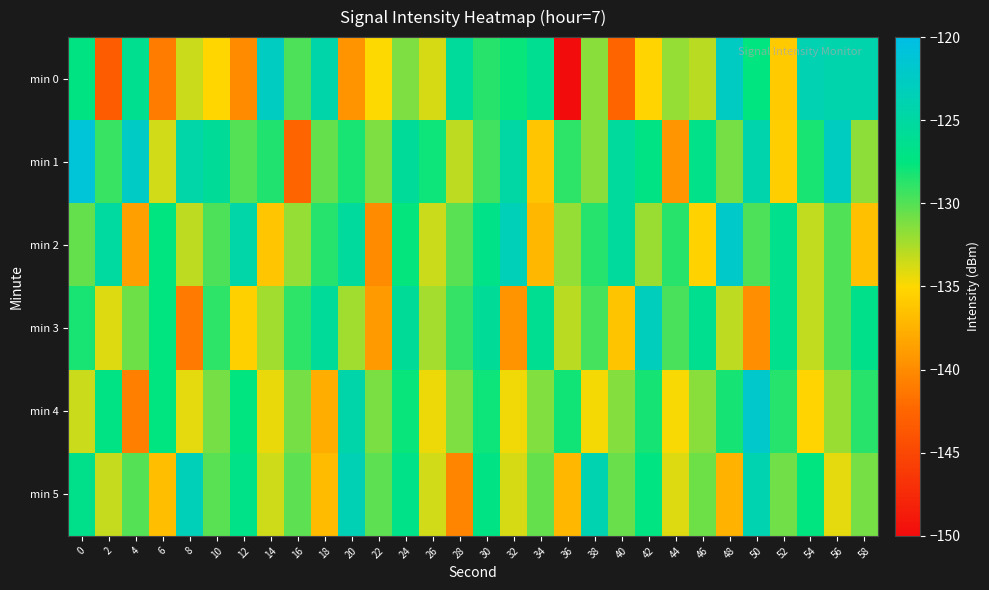

At which category is the sum across all series the highest?

24